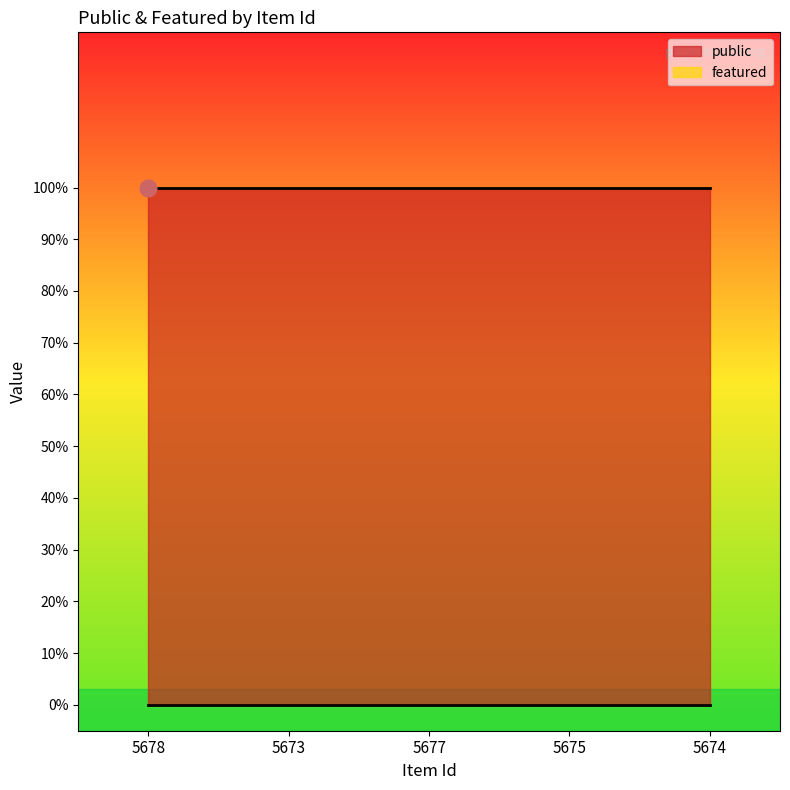

What is the average value of the public series?

1